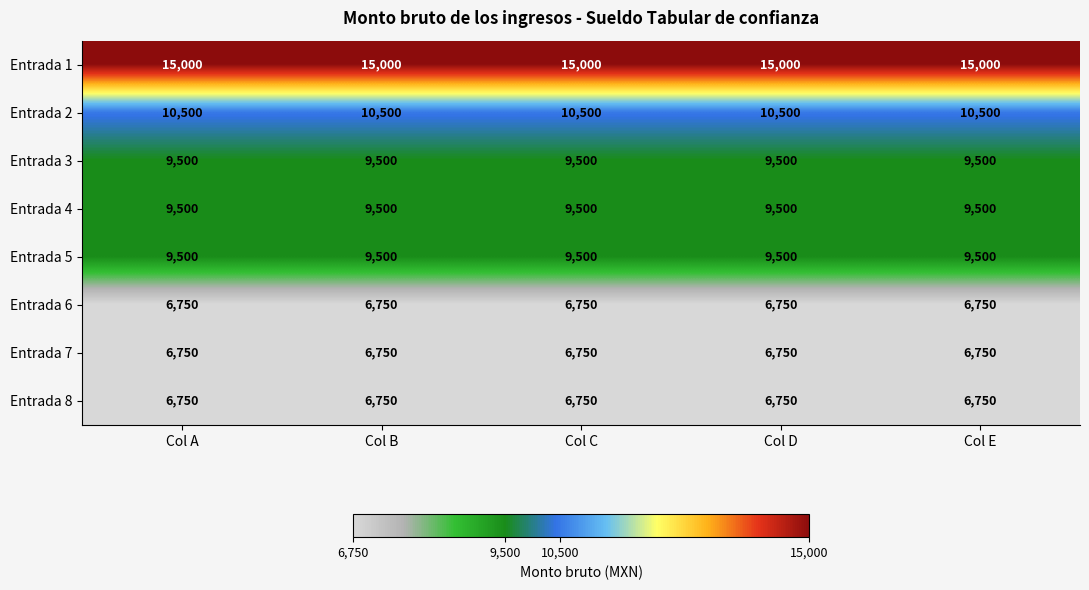

What is the maximum value for Entrada 7?

6750